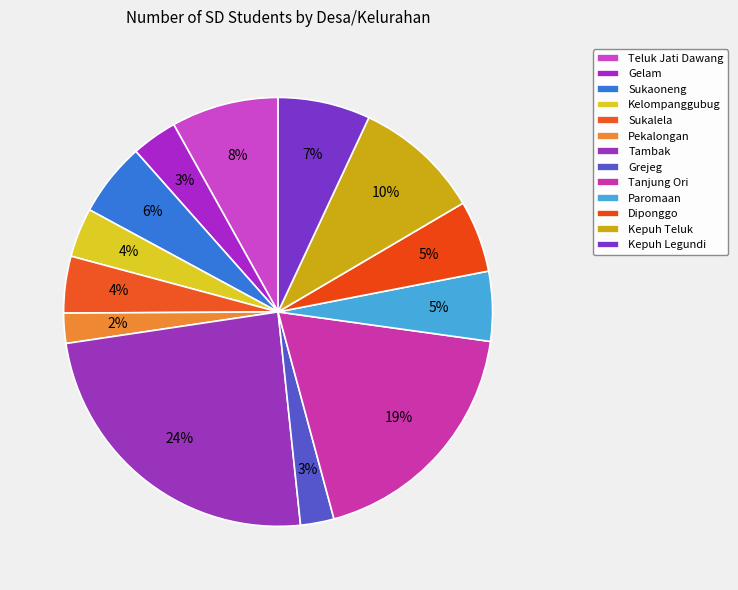

Is it true that Pekalongan is 12% of the pie?

False